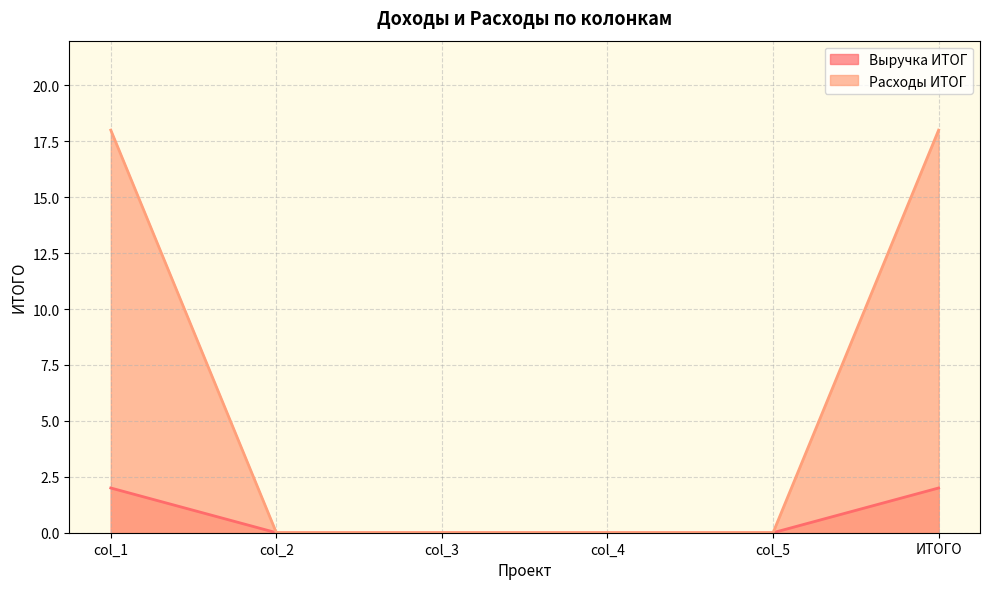

True or false: Выручка ИТОГ has more than 0 interior local peaks.

False